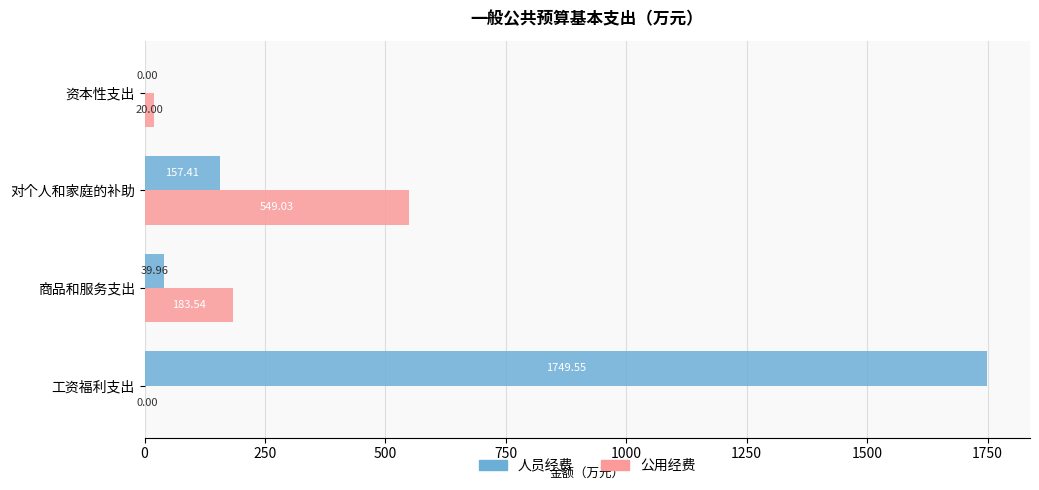

Which series changed the most between 商品和服务支出 and 资本性支出?

公用经费